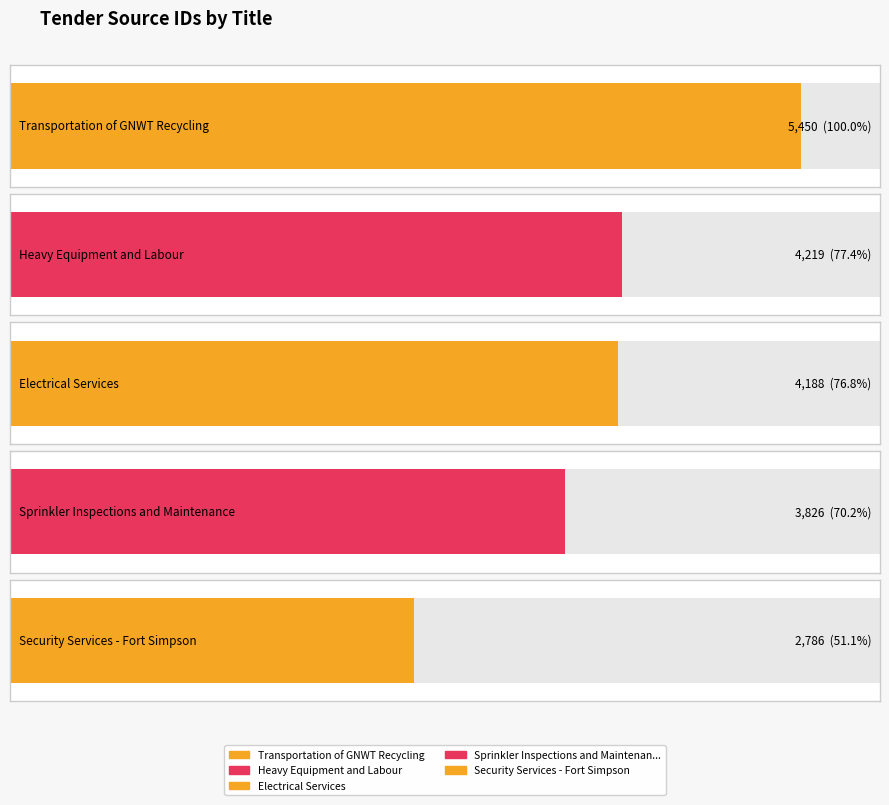

What is the change in value from Transportation of GNWT Recycling to Heavy Equipment and Labour?

-1231